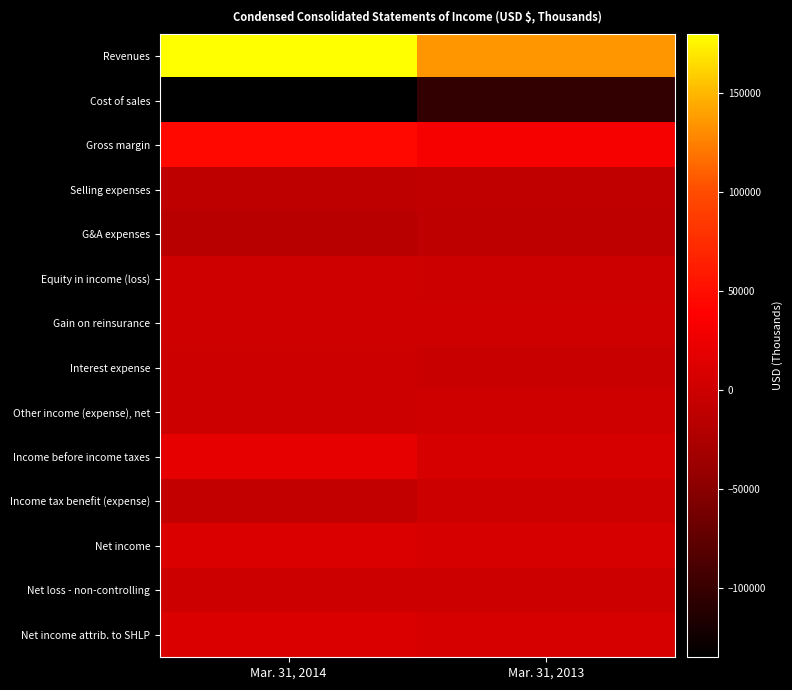

Reading right to left, transcribe all the data shown in this chart.

Revenues: Mar. 31, 2013=134960	Mar. 31, 2014=180115
Cost of sales: Mar. 31, 2013=-103424	Mar. 31, 2014=-135258
Gross margin: Mar. 31, 2013=31536	Mar. 31, 2014=44857
Selling expenses: Mar. 31, 2013=-10154	Mar. 31, 2014=-11740
G&A expenses: Mar. 31, 2013=-11957	Mar. 31, 2014=-15304
Equity in income (loss): Mar. 31, 2013=-632	Mar. 31, 2014=406
Gain on reinsurance: Mar. 31, 2013=648	Mar. 31, 2014=1345
Interest expense: Mar. 31, 2013=-3433	Mar. 31, 2014=-118
Other income (expense), net: Mar. 31, 2013=770	Mar. 31, 2014=-473
Income before income taxes: Mar. 31, 2013=6778	Mar. 31, 2014=18973
Income tax benefit (expense): Mar. 31, 2013=59	Mar. 31, 2014=-7678
Net income: Mar. 31, 2013=6837	Mar. 31, 2014=11295
Net loss - non-controlling: Mar. 31, 2013=1	Mar. 31, 2014=3
Net income attrib. to SHLP: Mar. 31, 2013=6838	Mar. 31, 2014=11298